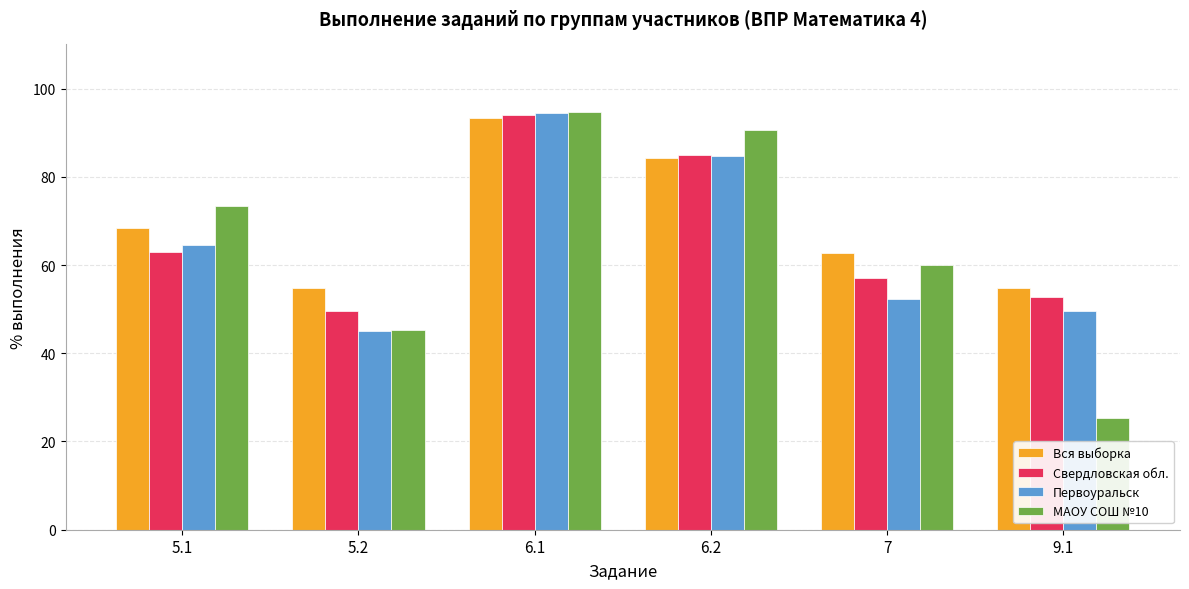

What is the difference between the maximum and second lowest values in the Вся выборка series?

38.5